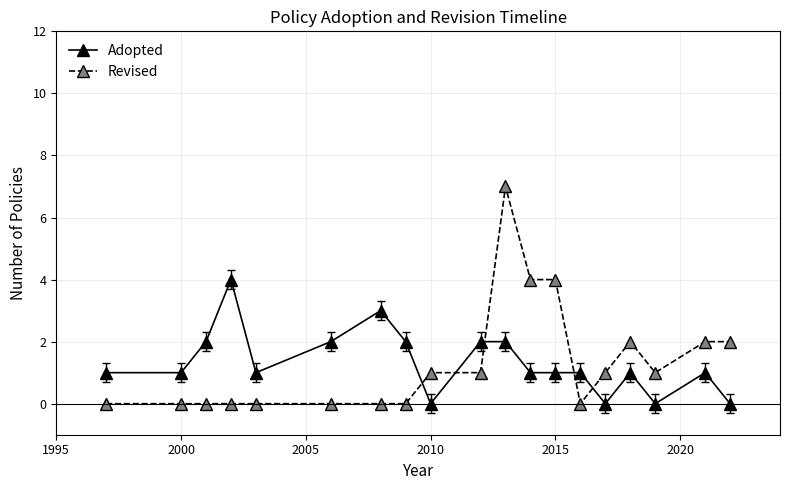

True or false: Revised has more than 1 points higher than both neighbors.

True